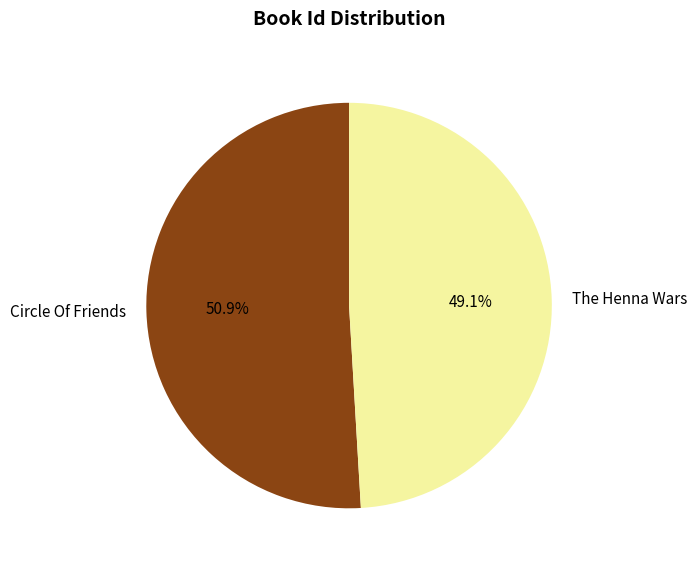

Combined, do The Henna Wars and Circle Of Friends account for over 50%?

Yes